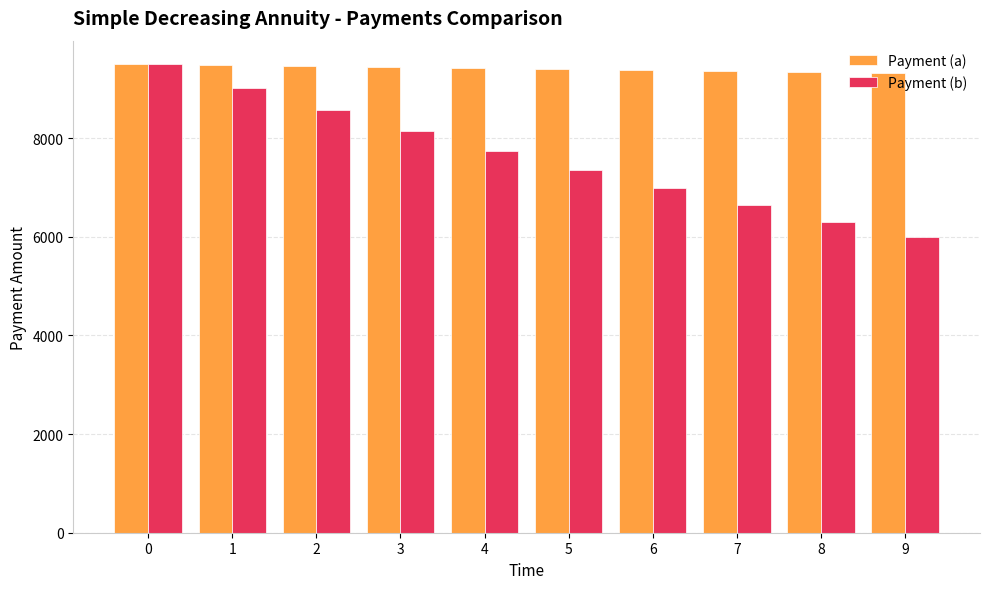

What is the spread (max minus min) of values at 7?

2725.8